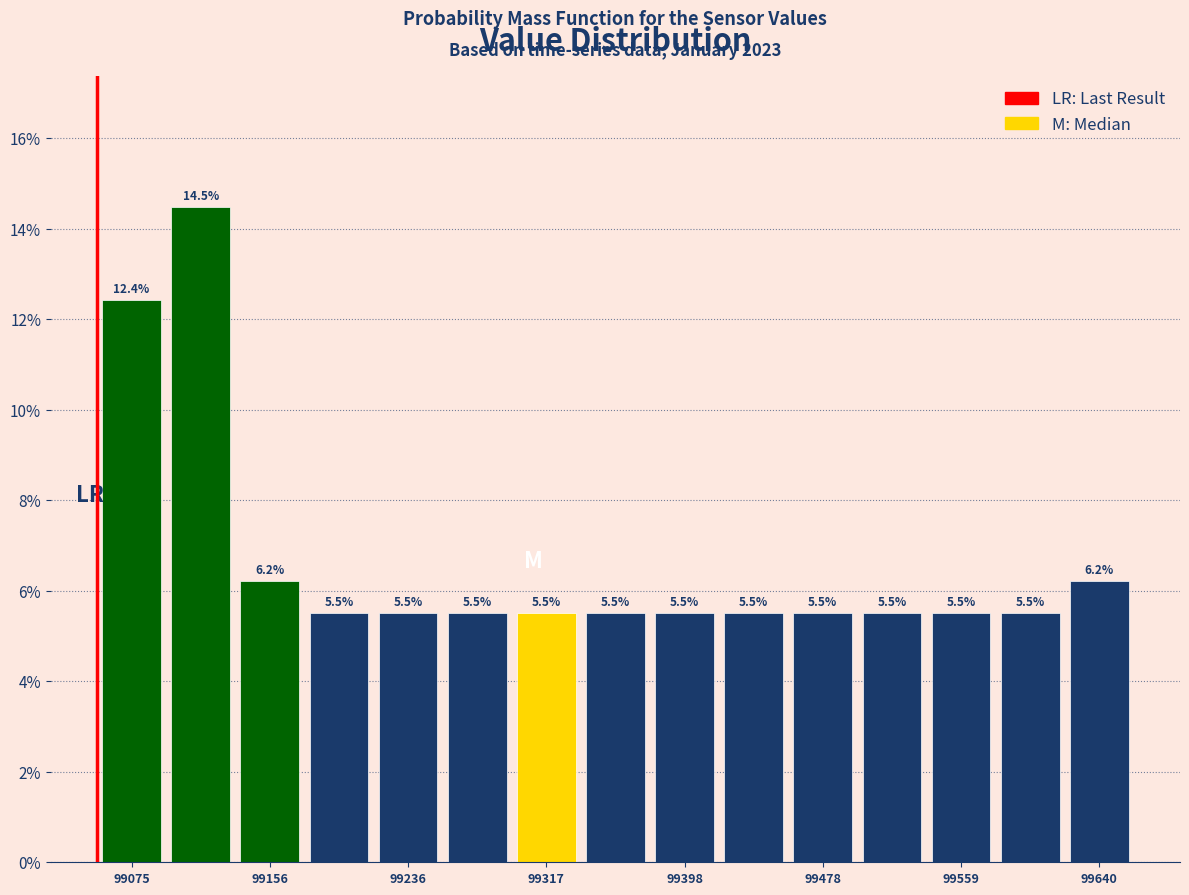

What is the height of the bar covering 99420 to 99460 on the x-axis? The bar edges are not printed on the chart, so give them approximately, as read against the axis.

5.5